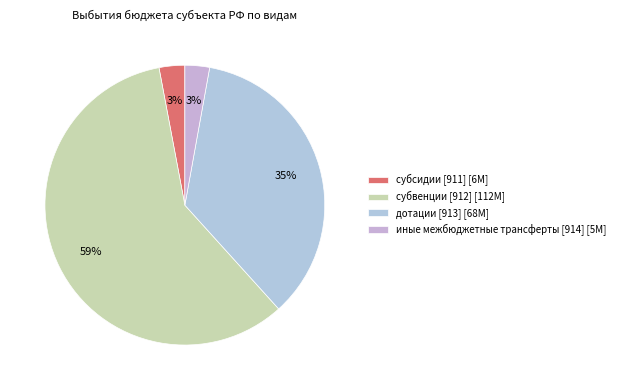

What percentage is the иные межбюджетные трансферты [914] slice, to the nearest percent?

3%